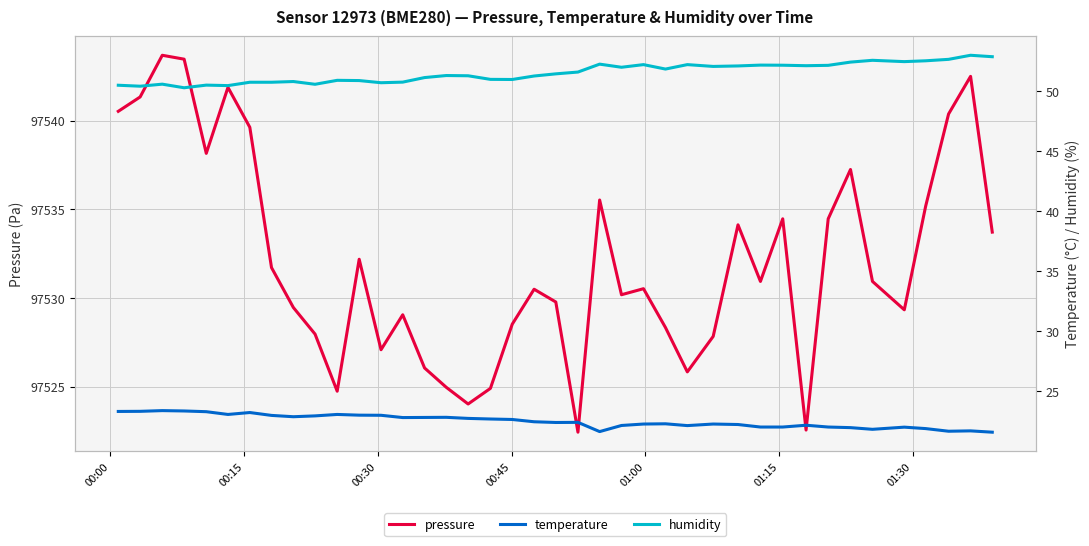

Which series has the largest range (max minus min)?

pressure